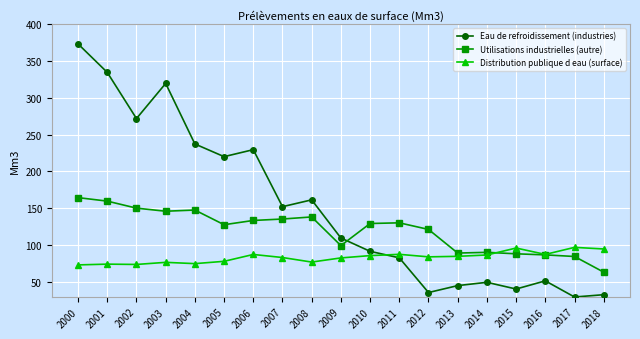

At which category does the chart reach its peak across all series?

2000